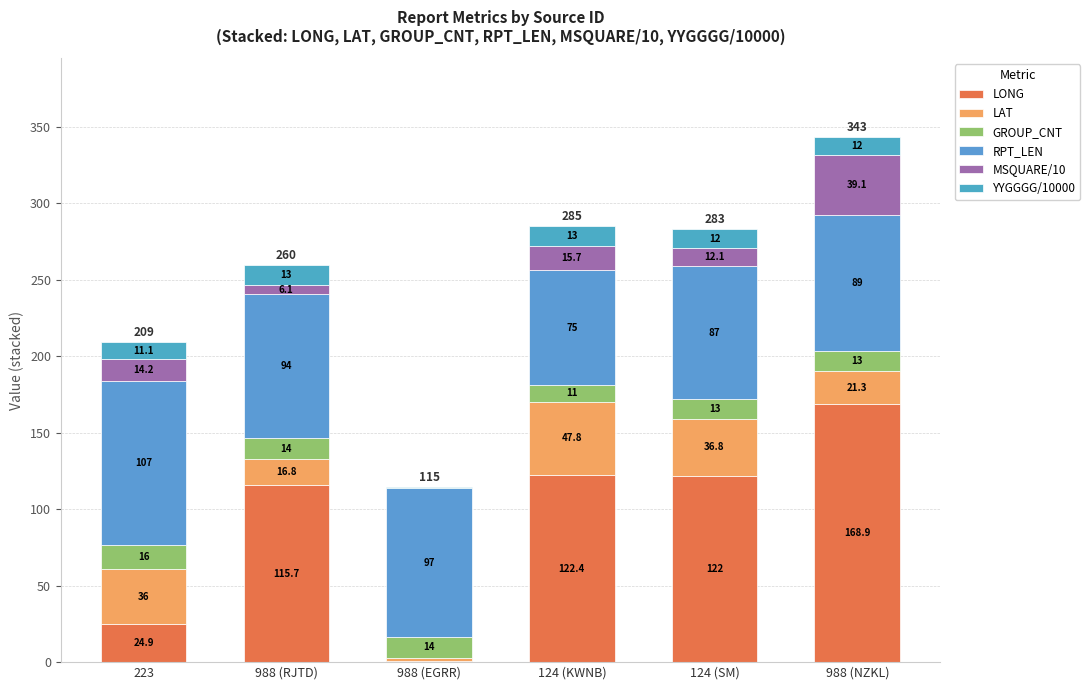

The LONG series shows 122.0 at 124 (SM). True or false?

True